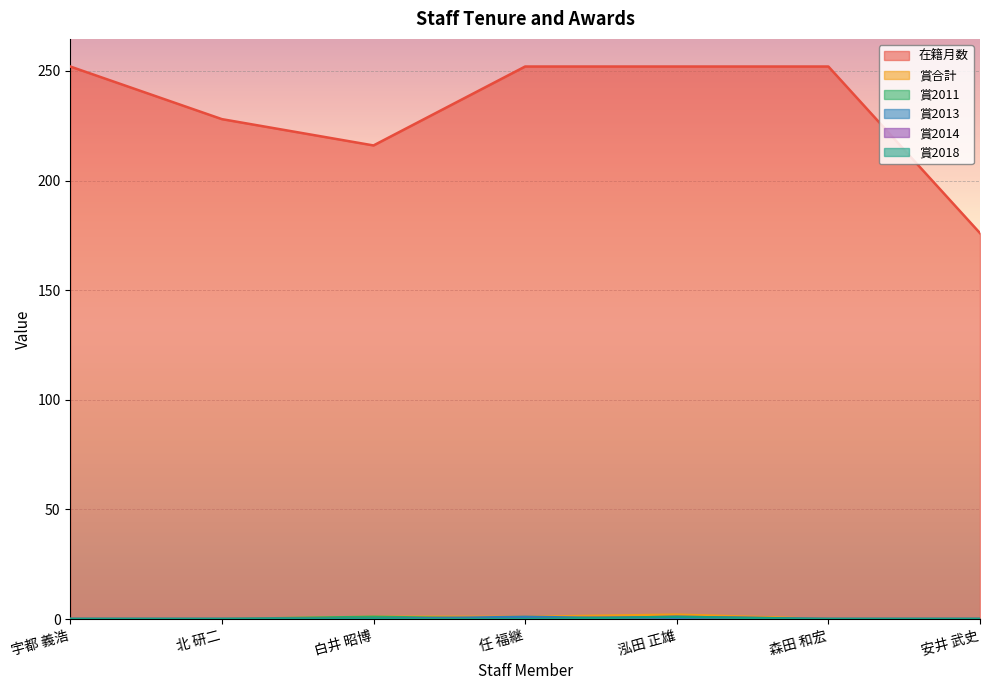

Which category has the lowest value in the 賞合計 series?

宇都 義浩